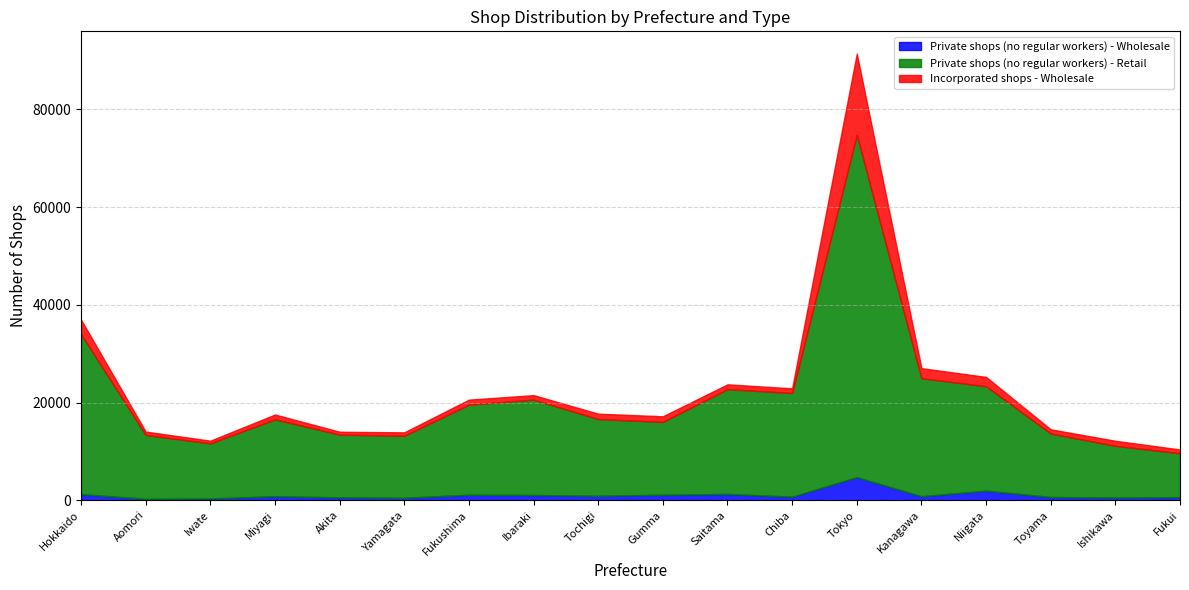

True or false: Private shops (no regular workers) - Retail has more than 0 points higher than both neighbors.

True